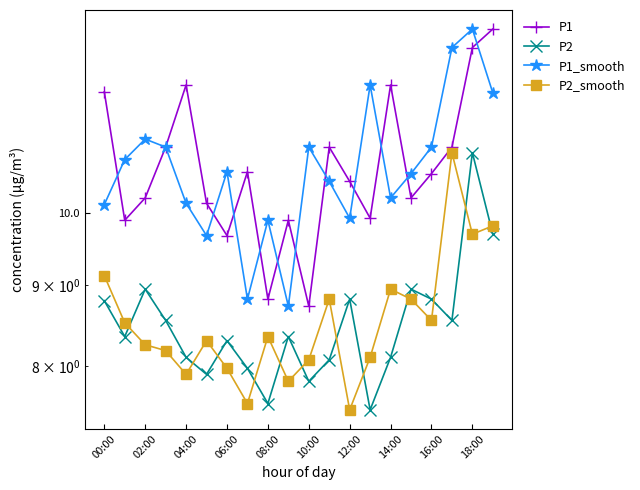

At which label does P2_smooth first exceed 8?

00:00